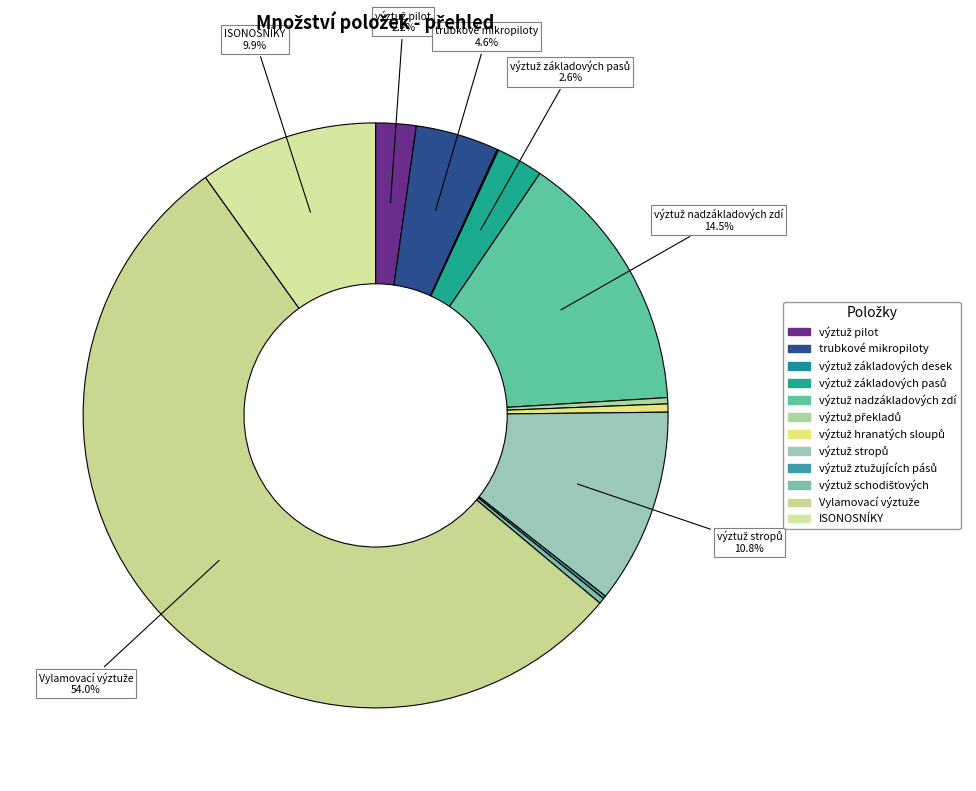

Count the number of slices in the pie.

12